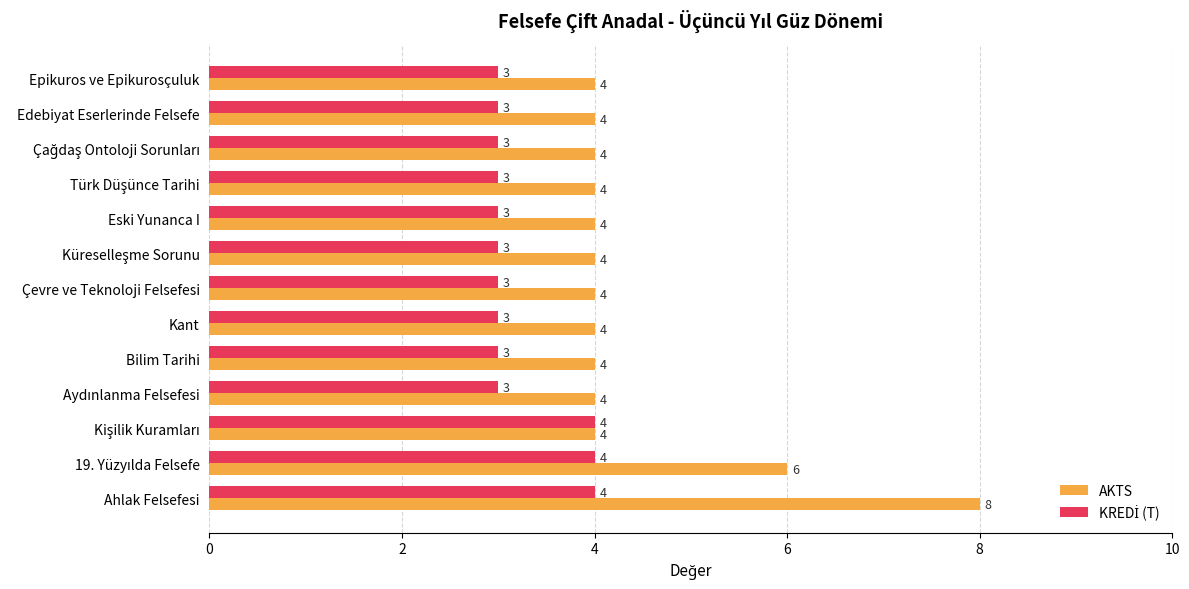

What is the difference between the maximum and minimum values in the AKTS series?

4